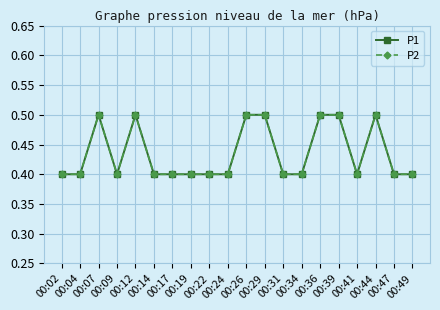

Is this an area chart (filled region under the line)?

No